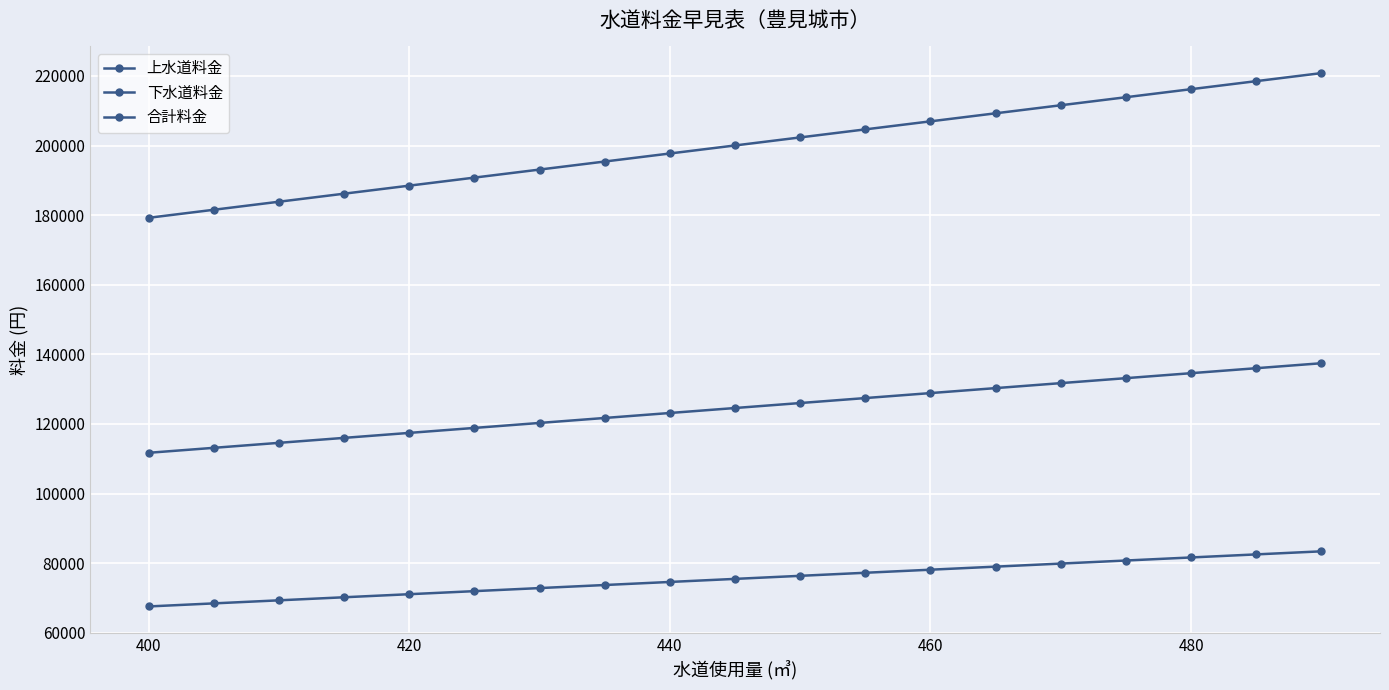

What is the minimum value for 合計料金?

179239